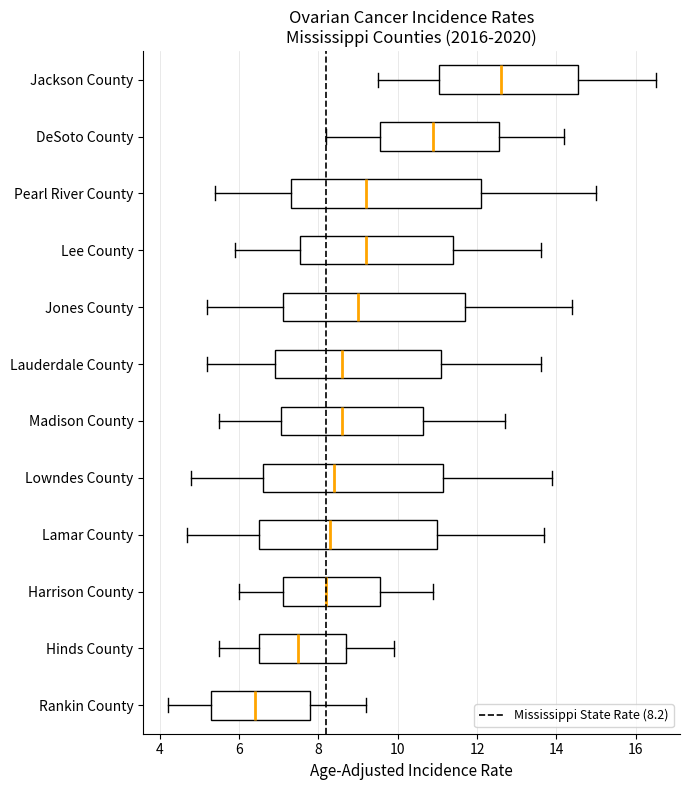

Reading bottom to top, read every box against the x-axis: the position of its median line, the range the box covers, and the ends of its whiskers. The values are not printed on the chart, so give them approximately, as read against the axis.

Rankin County: median 6.4, box 5.4 to 7.8, whiskers 4.2 to 9.2
Hinds County: median 7.6, box 6.6 to 8.8, whiskers 5.6 to 10.0
Harrison County: median 8.2, box 7.2 to 9.6, whiskers 6.0 to 11.0
Lamar County: median 8.4, box 6.6 to 11.0, whiskers 4.8 to 13.8
Lowndes County: median 8.4, box 6.6 to 11.2, whiskers 4.8 to 14.0
Madison County: median 8.6, box 7.0 to 10.6, whiskers 5.6 to 12.8
Lauderdale County: median 8.6, box 7.0 to 11.2, whiskers 5.2 to 13.6
Jones County: median 9.0, box 7.2 to 11.8, whiskers 5.2 to 14.4
Lee County: median 9.2, box 7.6 to 11.4, whiskers 6.0 to 13.6
Pearl River County: median 9.2, box 7.4 to 12.2, whiskers 5.4 to 15.0
DeSoto County: median 11.0, box 9.6 to 12.6, whiskers 8.2 to 14.2
Jackson County: median 12.6, box 11.0 to 14.6, whiskers 9.6 to 16.6